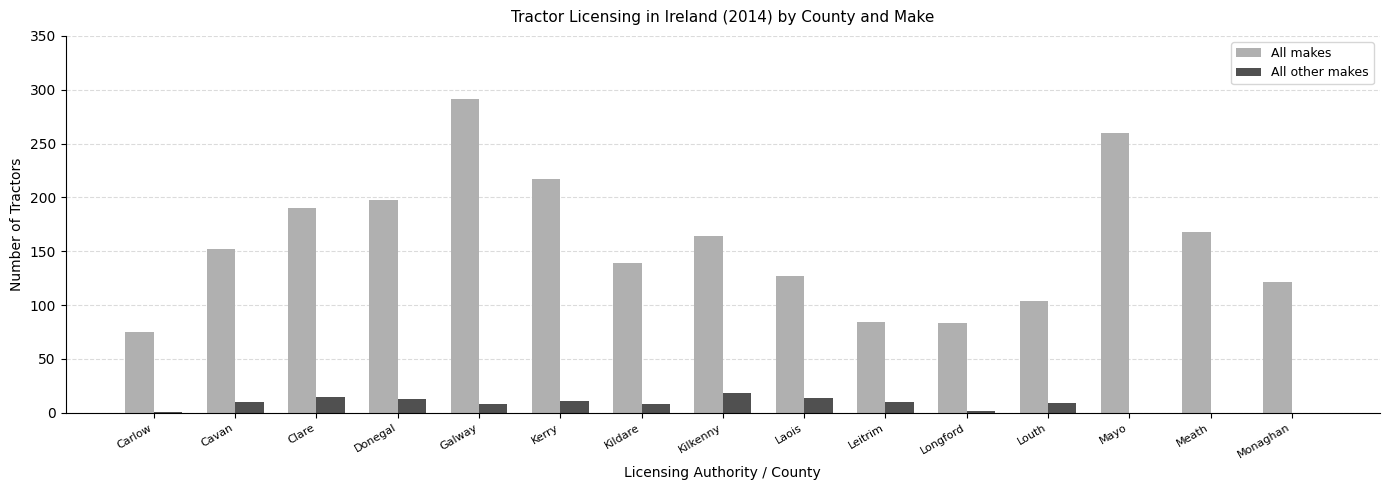

At which category is the sum across all series the highest?

Galway